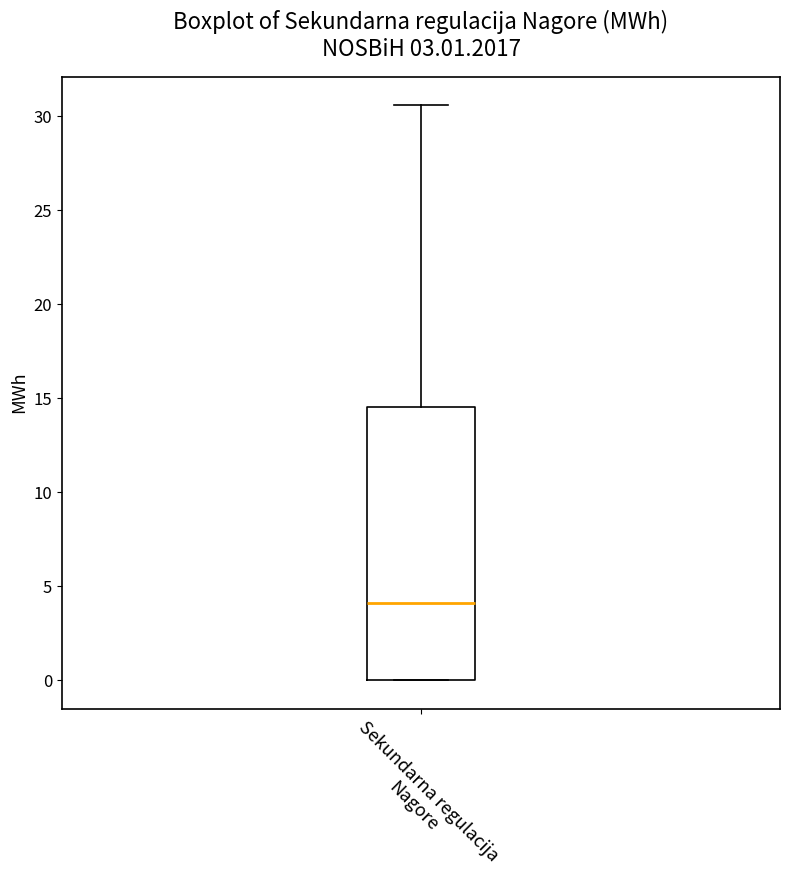

Read this box plot against the y-axis: the position of the median line, the range covered by the box, and the ends of both whiskers. The values are not printed on the chart, so give them approximately, as read against the axis.

median 4.0, box 0.0 to 14.5, whiskers 0.0 to 30.5